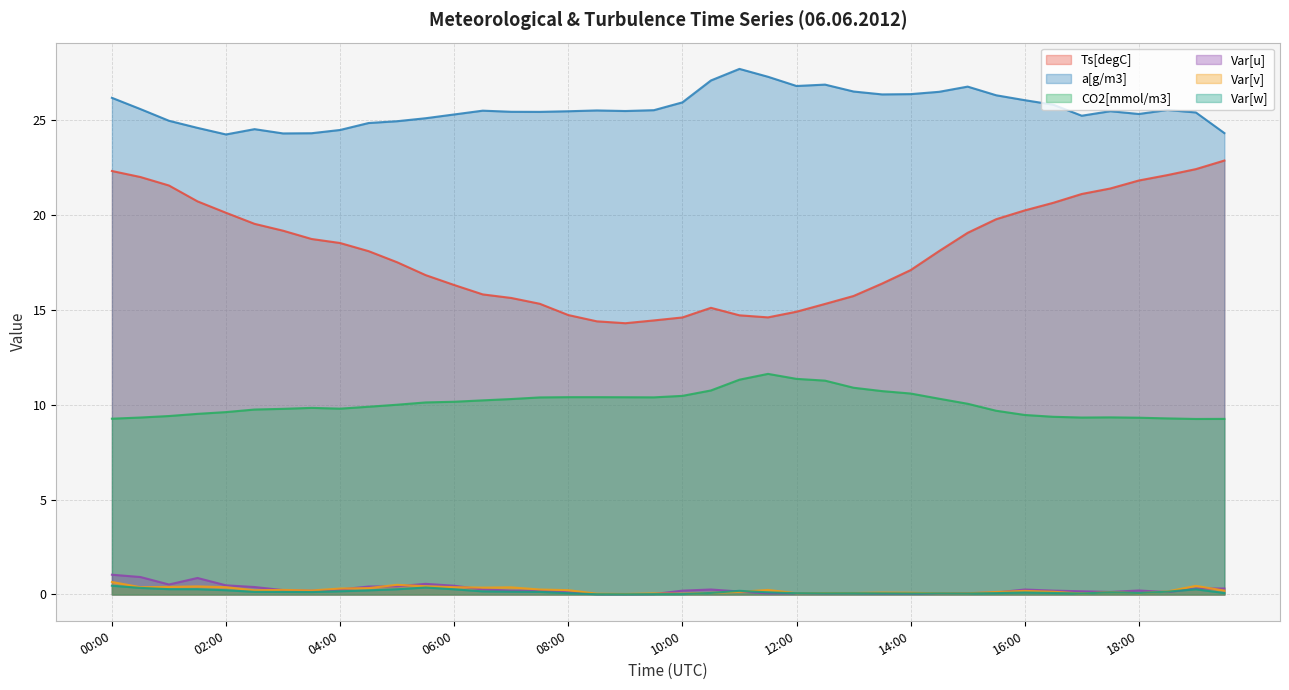

What is the label of the 7th point from the right?

16:30